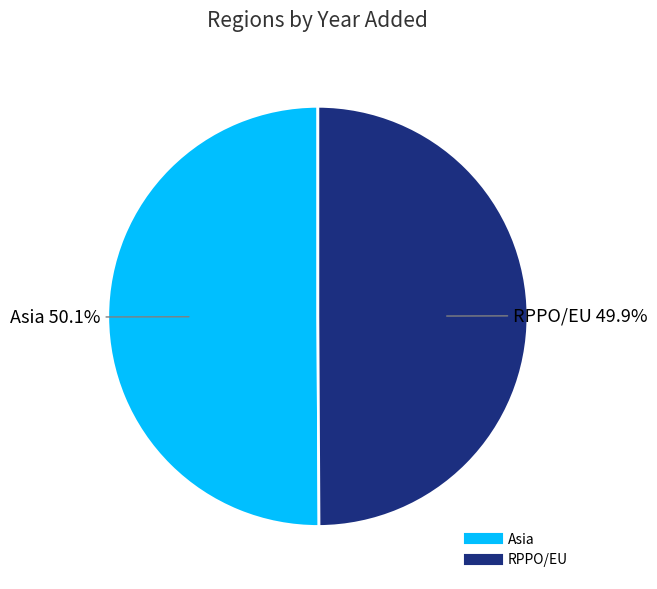

What is the ratio of the value at Asia to the value at RPPO/EU?

1.0